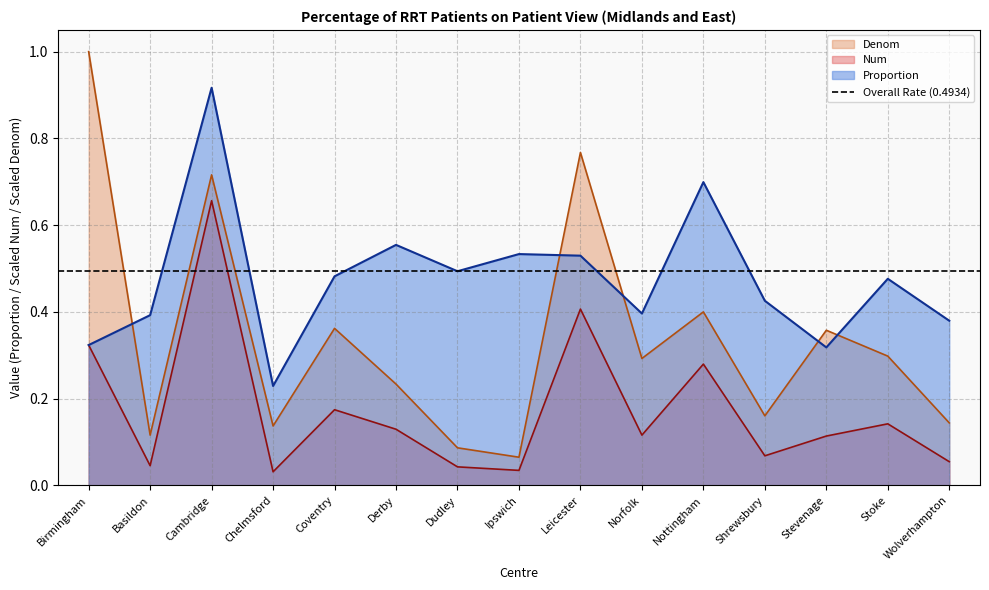

At which category does Denom reach its first local valley?

Basildon